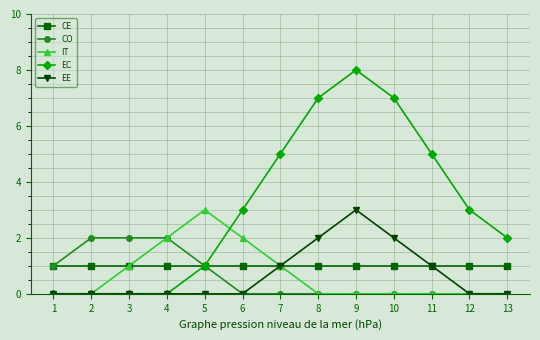

At which category does IT reach its first local peak?

5